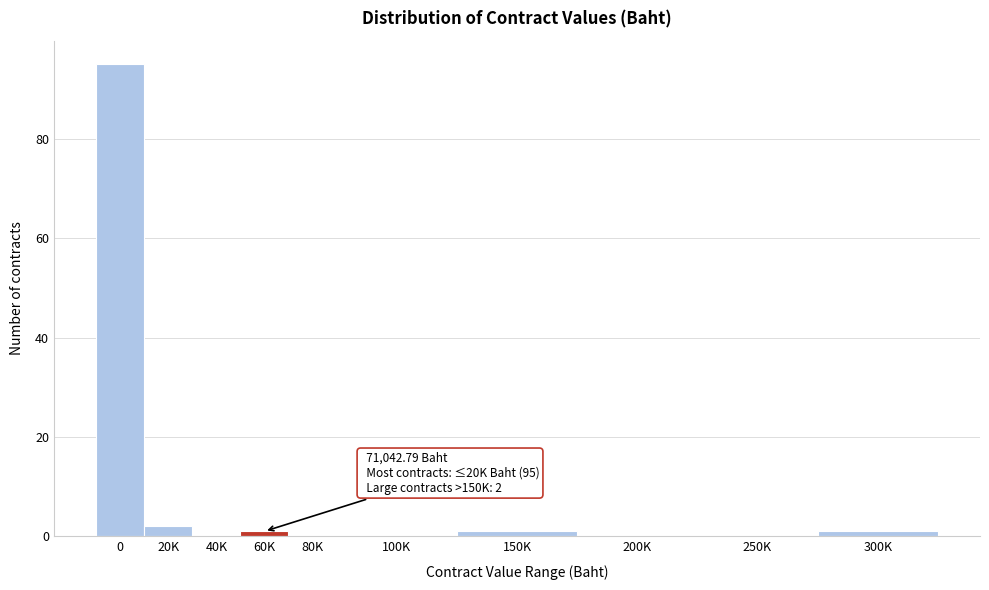

Reading left to right, what are all the values shown in this chart?

0=95	20K=2	40K=0	60K=1	80K=0	100K=0	150K=1	200K=0	250K=0	300K=1